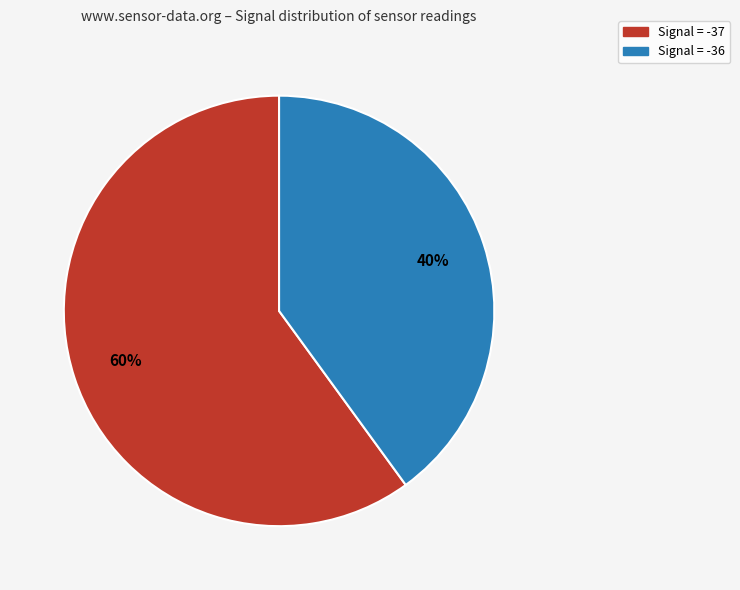

Is there any slice that represents more than half of the pie?

Yes